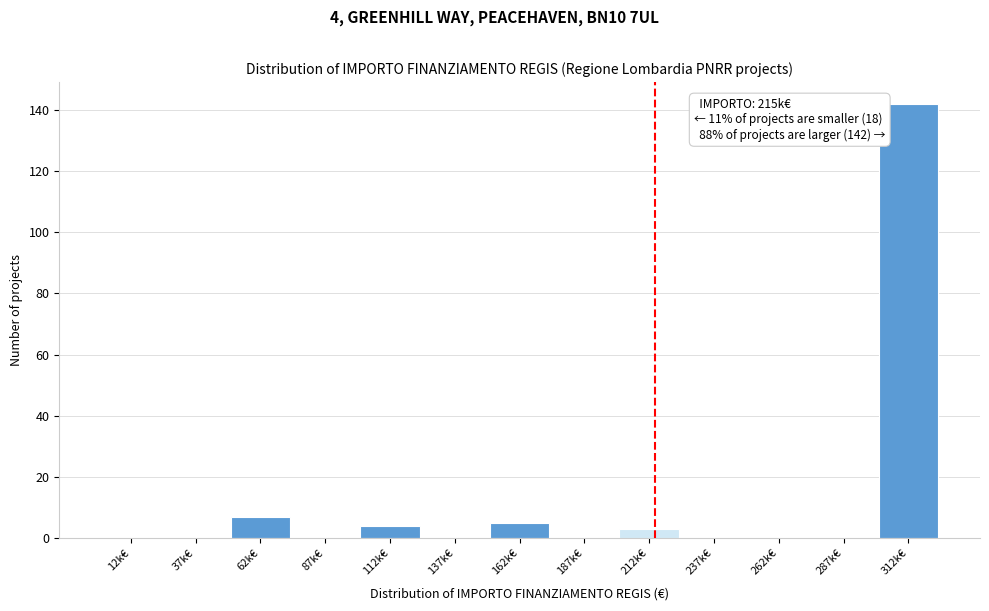

Reading right to left, list all the values displayed in this chart.

312k€=142	287k€=0	262k€=0	237k€=0	212k€=3	187k€=0	162k€=5	137k€=0	112k€=4	87k€=0	62k€=7	37k€=0	12k€=0